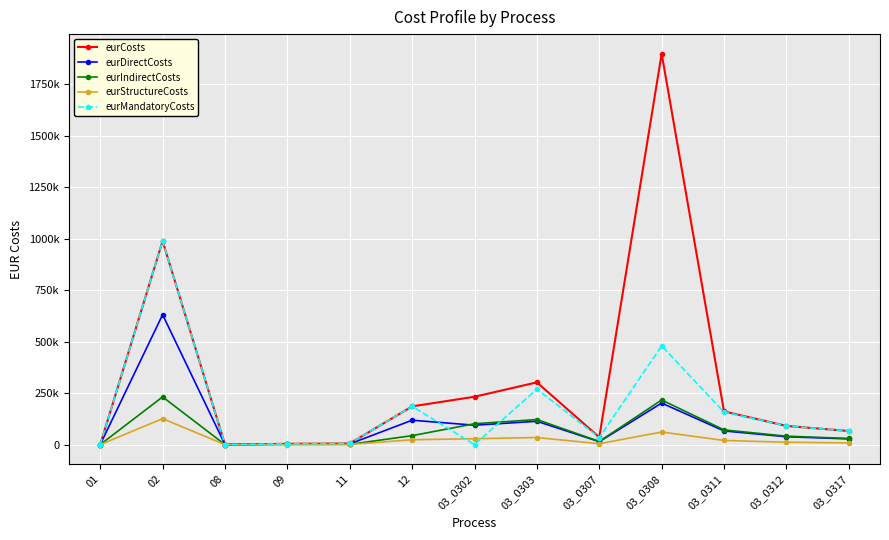

At which category does the chart reach its minimum across all series?

01